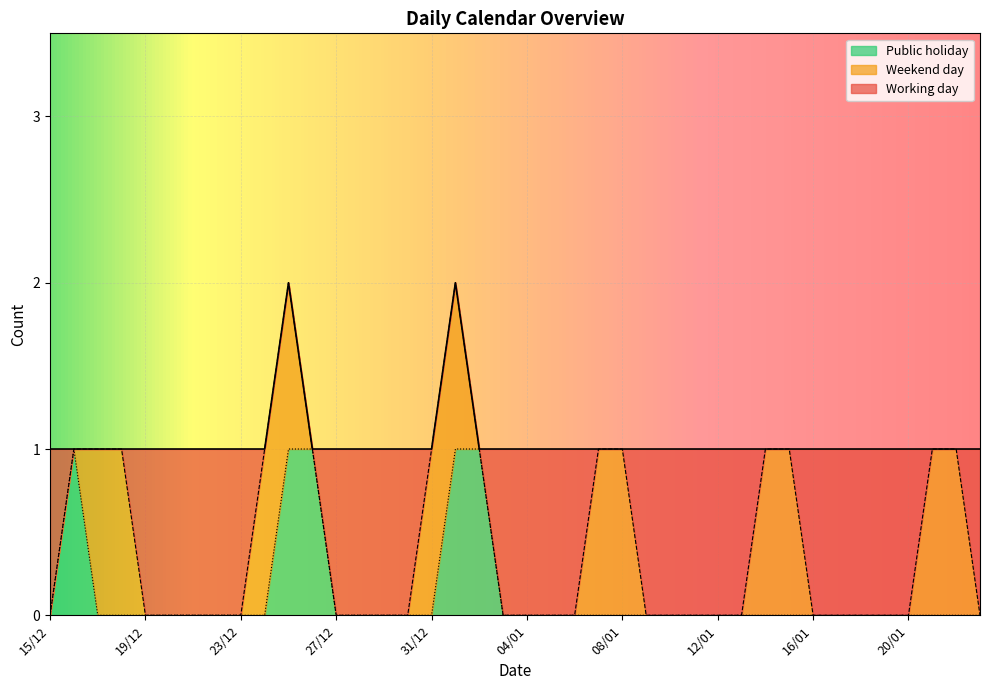

True or false: Working day has a value of -1 at 31/12.

False